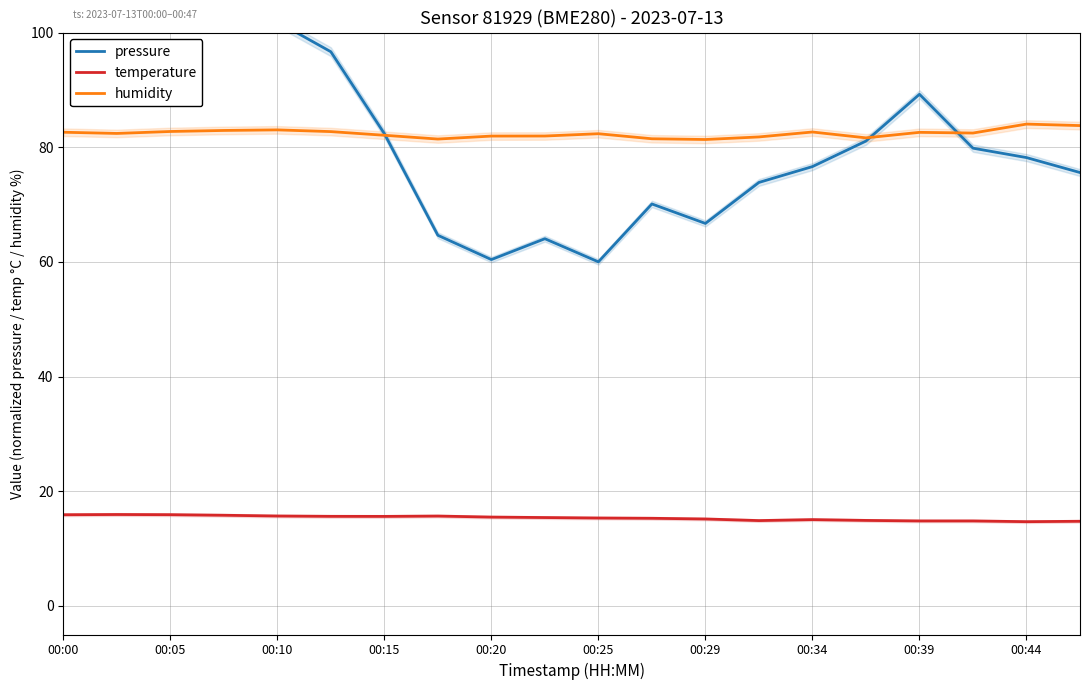

Does the chart display data point markers on the line(s)?

No